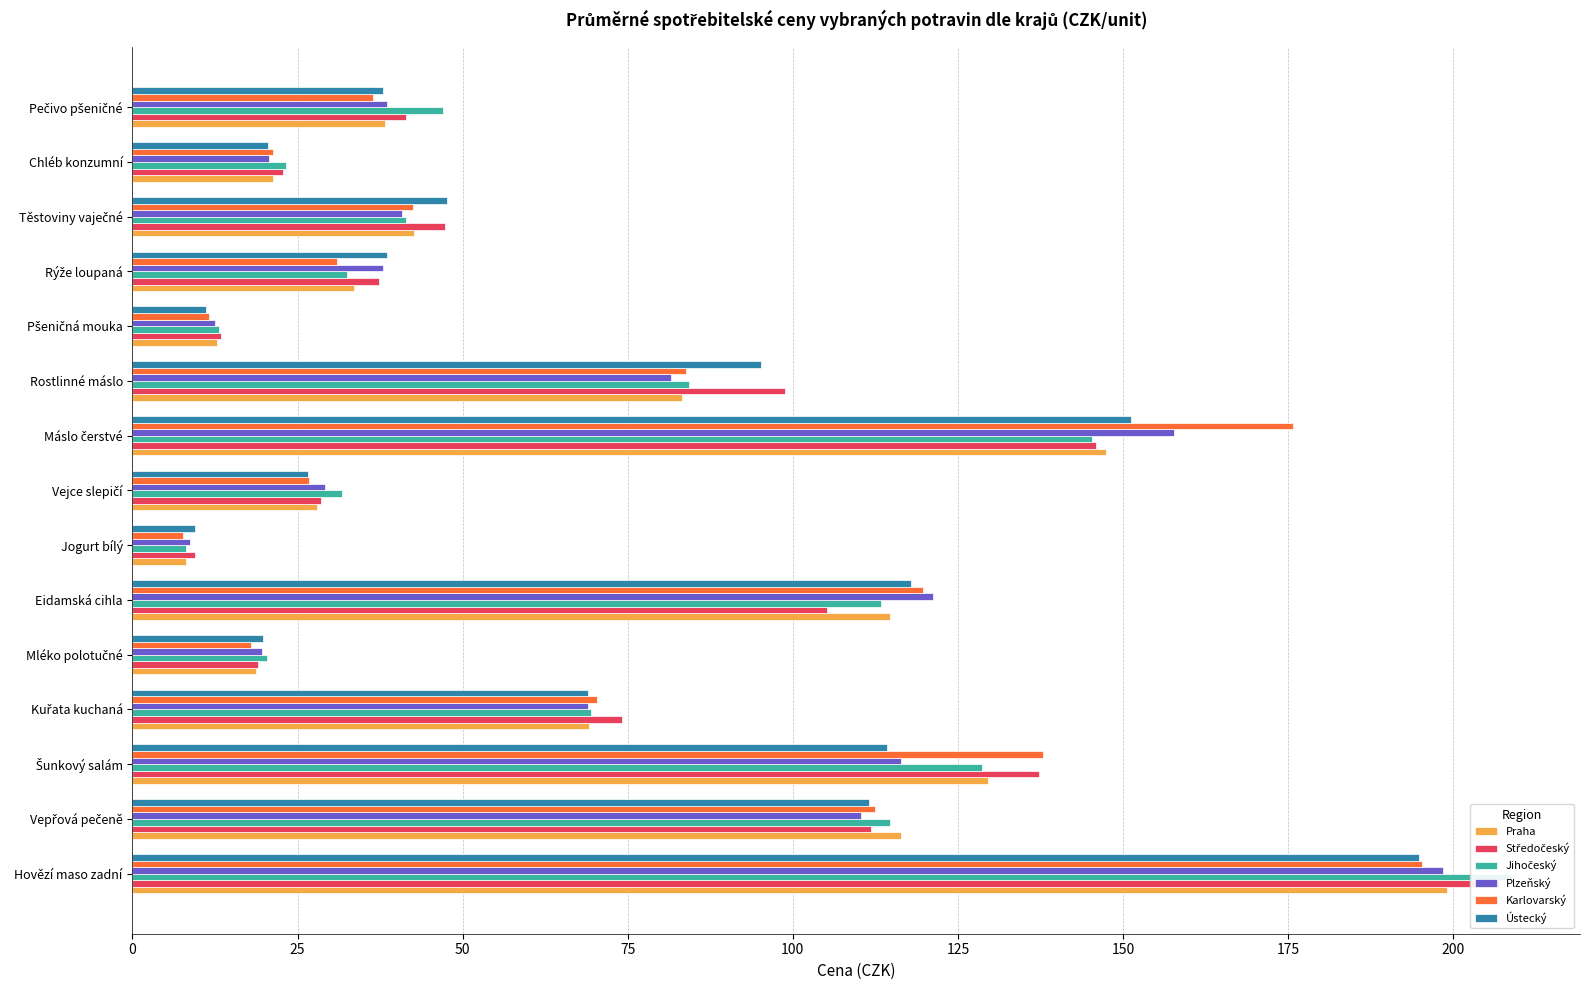

How many groups of bars are there?

15